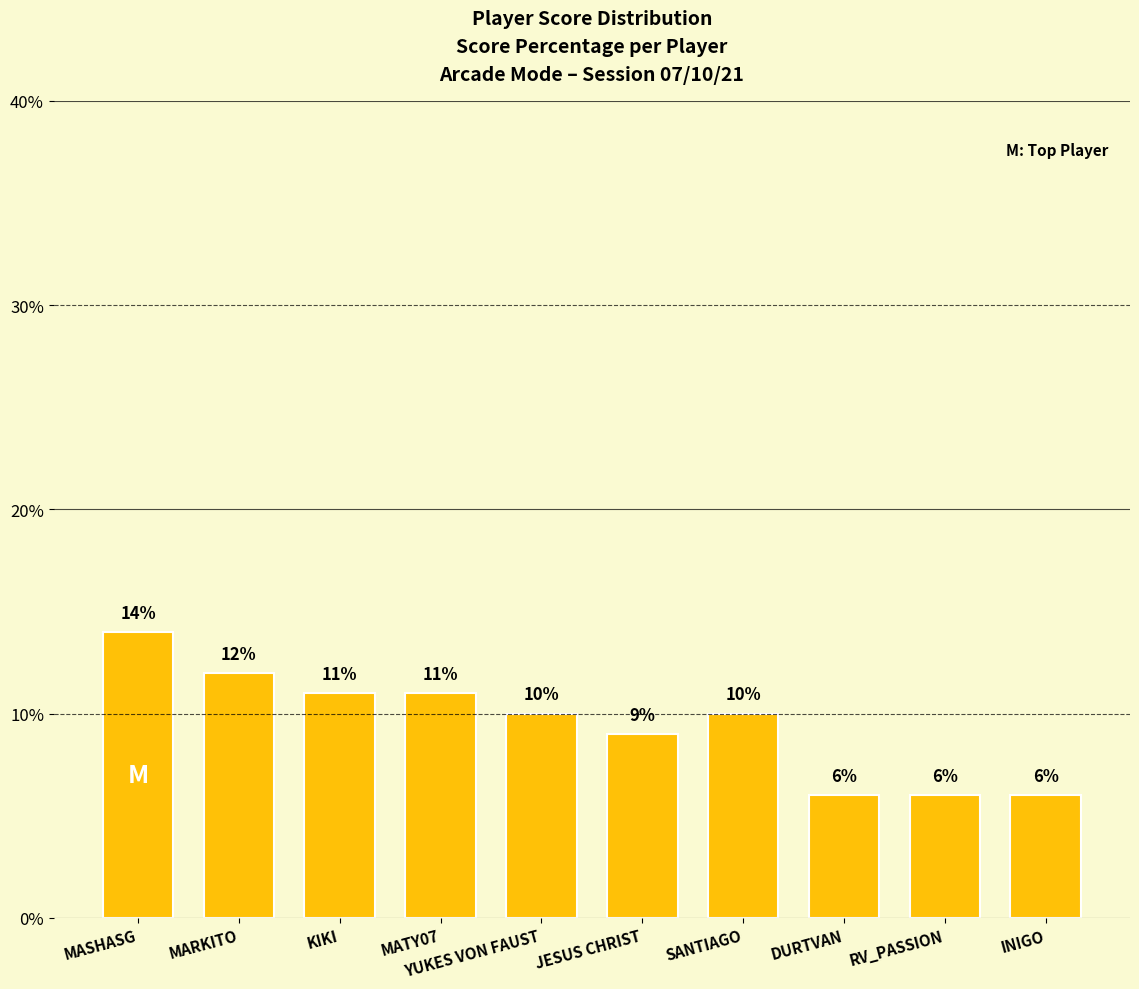

Which label corresponds to the largest value in the chart?

MASHASG